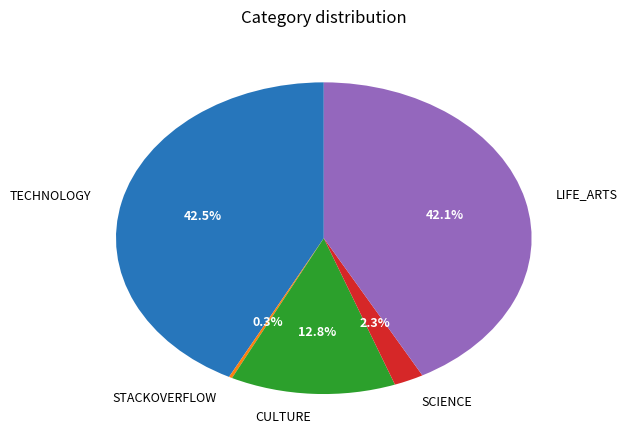

What is the total percentage of CULTURE and TECHNOLOGY?

55.3%